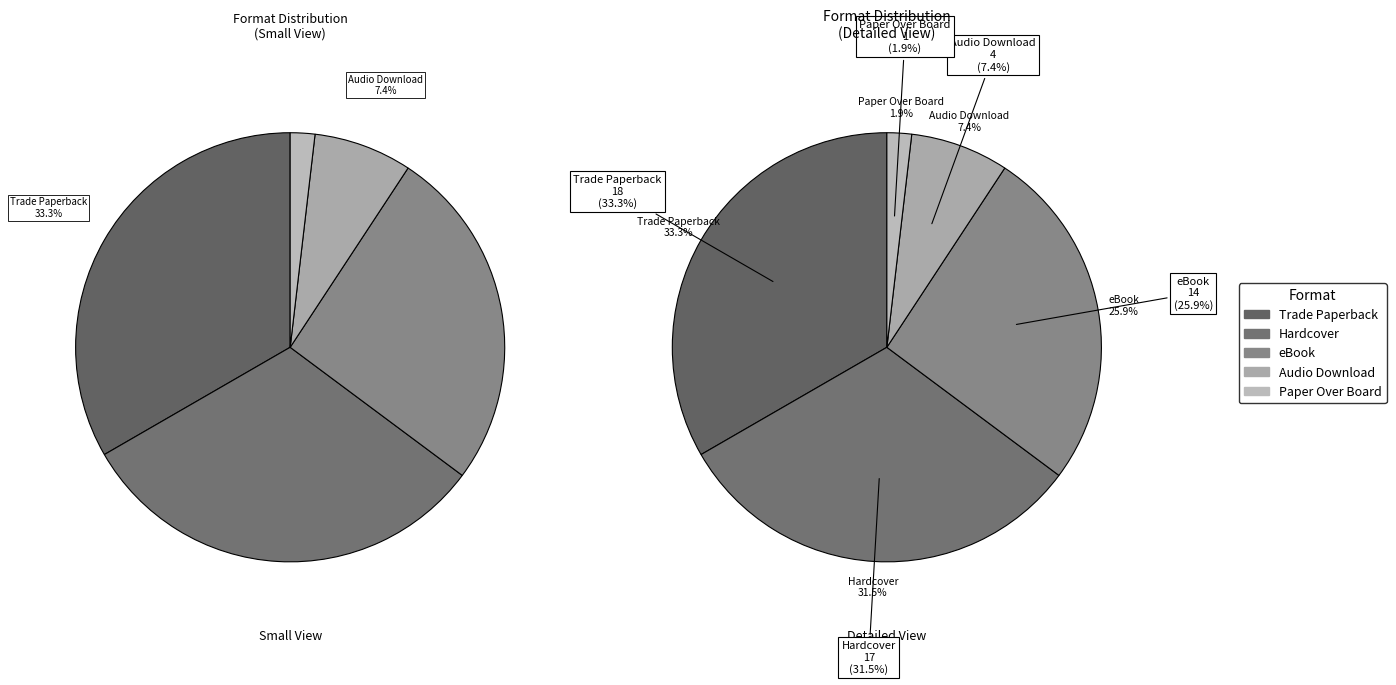

Rank the categories by value from lowest to highest.

Paper Over Board, Audio Download, eBook, Hardcover, Trade Paperback